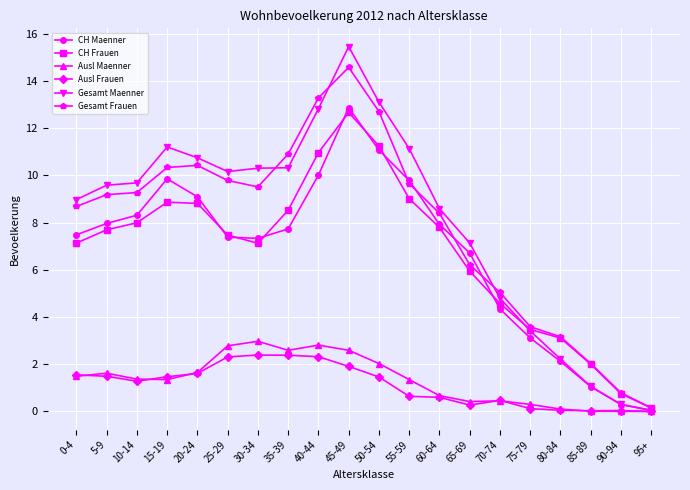

Is the value of Gesamt Maenner at 65-69 greater than the value of Ausl Frauen at 20-24?

Yes